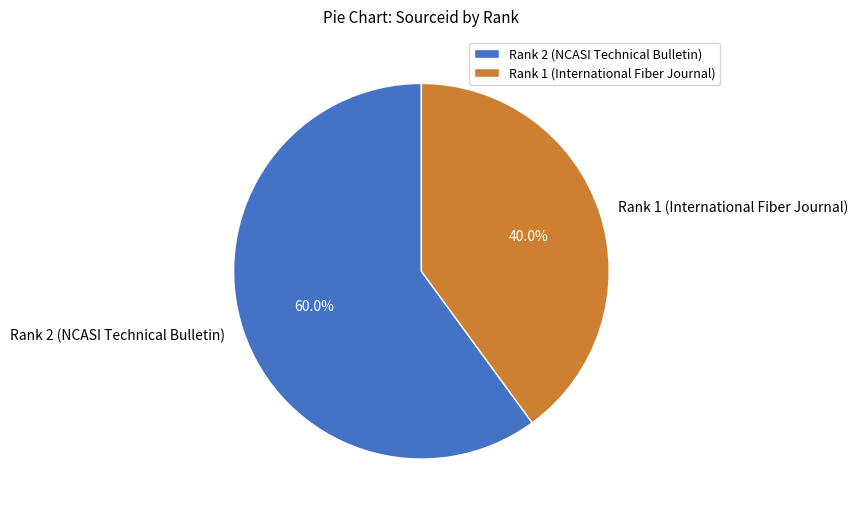

Rank the categories by value from highest to lowest.

Rank 2 (NCASI Technical Bulletin), Rank 1 (International Fiber Journal)